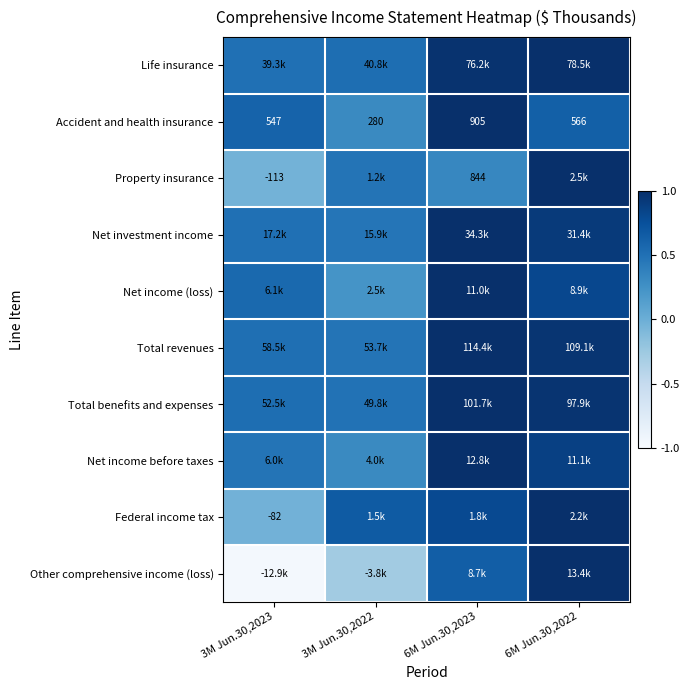

Is it true that Life insurance equals 0.4 at 6M Jun.30,2022?

False